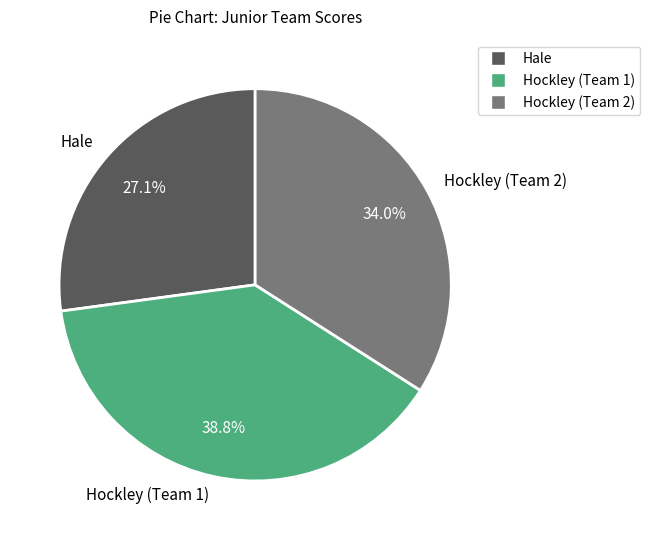

Count the number of slices in the pie.

3